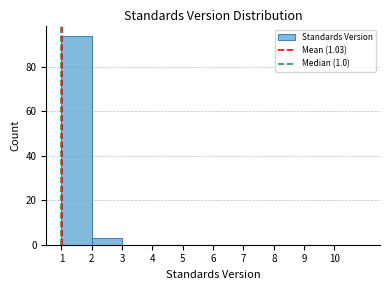

Which range on the x-axis has the tallest bar?

1 to 2